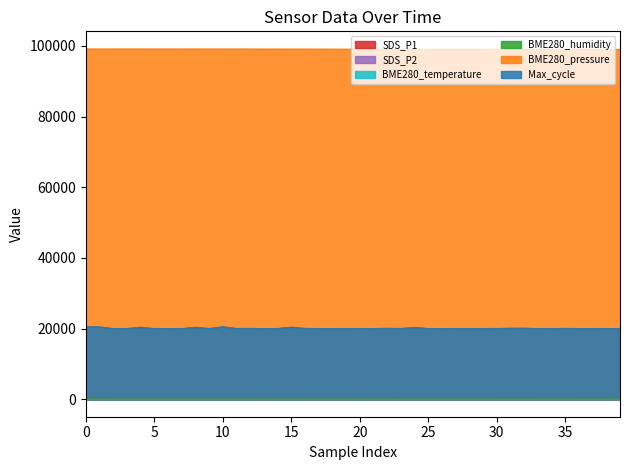

True or false: Max_cycle and BME280_humidity intersect in this chart.

False